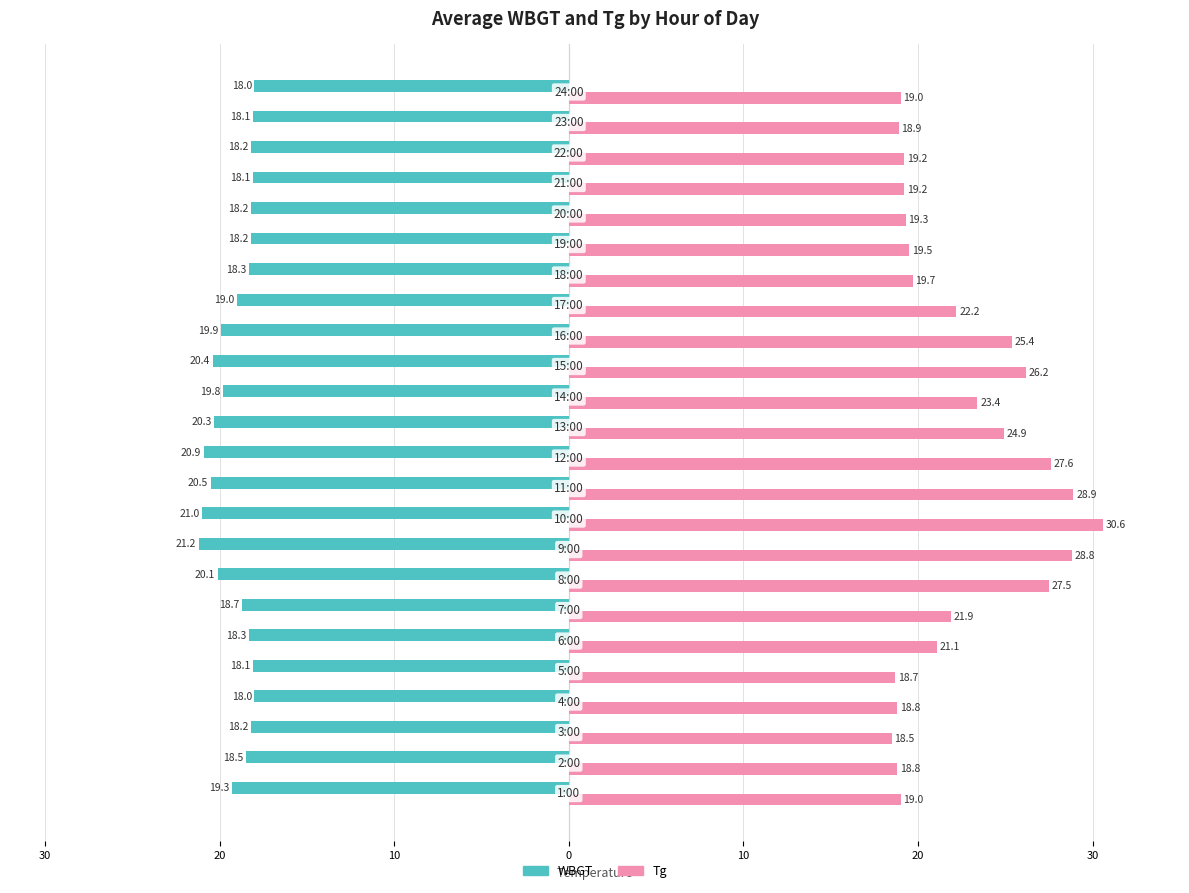

What are all the series names shown in the legend?

WBGT, Tg